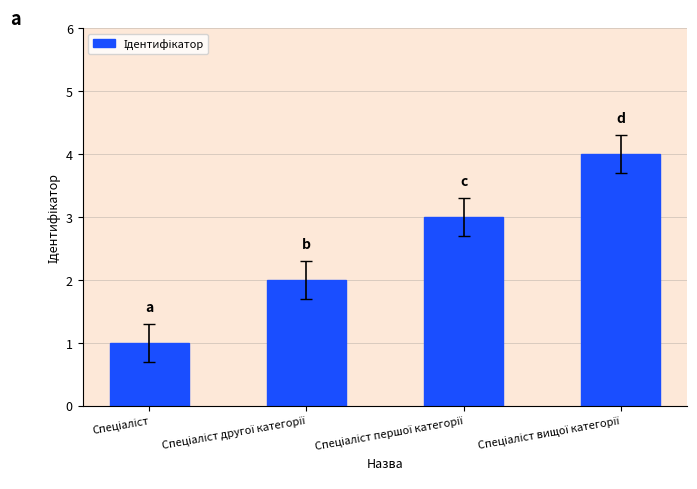

What is the maximum value shown in the chart?

4